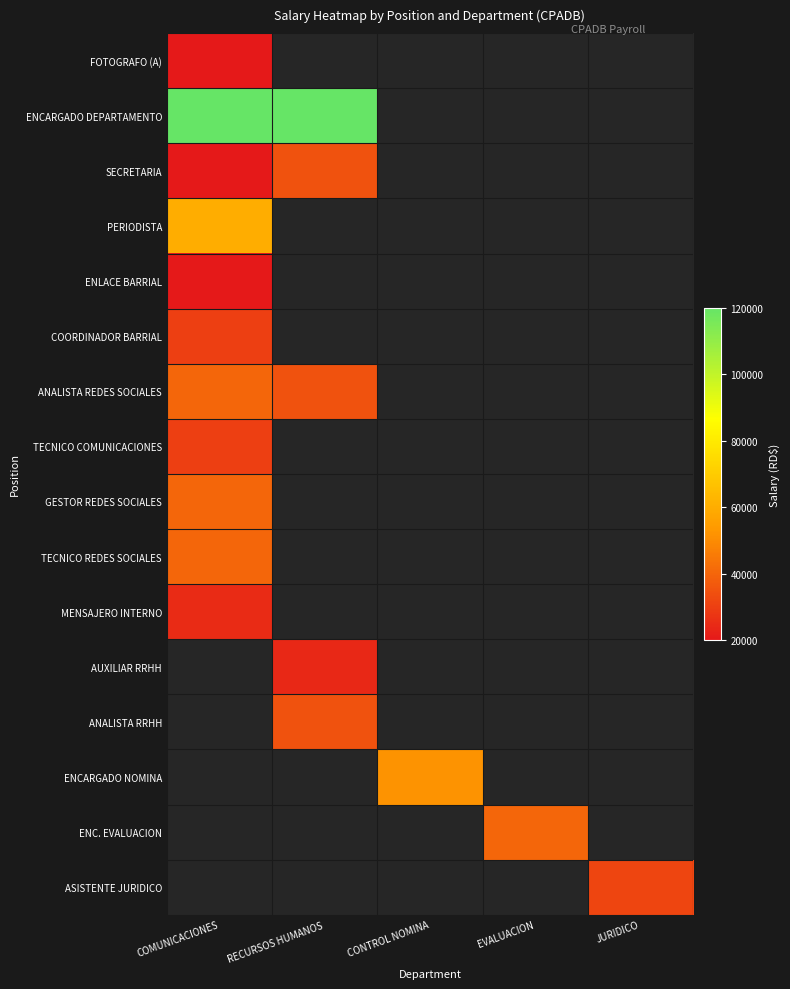

At which category is the sum across all series the highest?

COMUNICACIONES